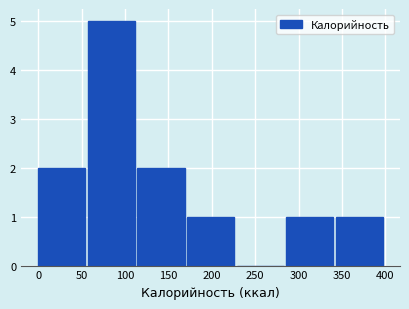

Reading left to right, transcribe this chart: for each bar, give the range it covers on the x-axis and its height. Neither the bar edges nor the heights are printed on the chart, so give them approximately, as read against the axes.

0 to 55: 2
55 to 115: 5
115 to 170: 2
170 to 230: 1
230 to 285: 0
285 to 345: 1
345 to 400: 1